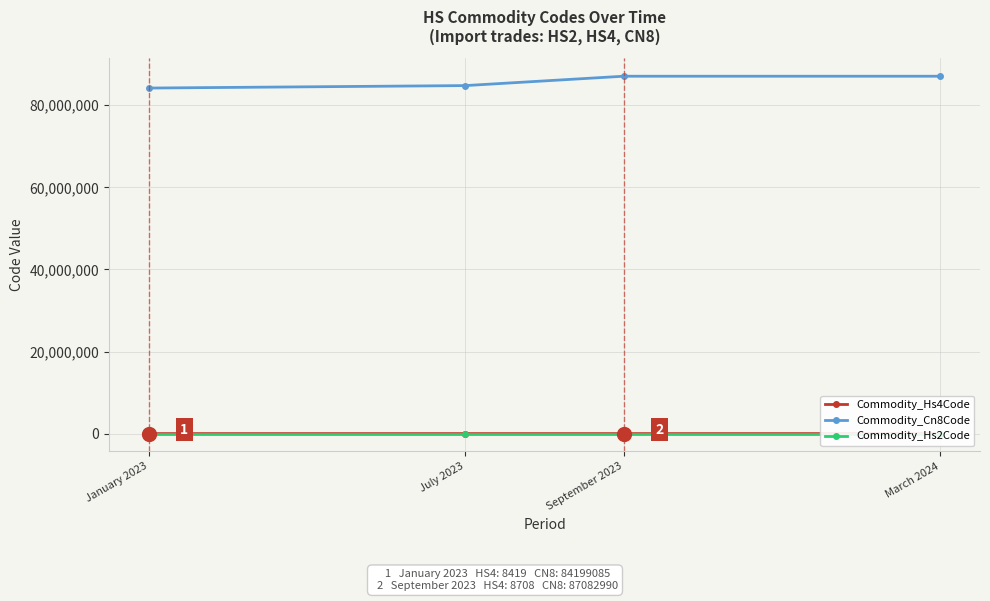

Is the value of Commodity_Cn8Code at July 2023 greater than the value of Commodity_Hs2Code at January 2023?

Yes